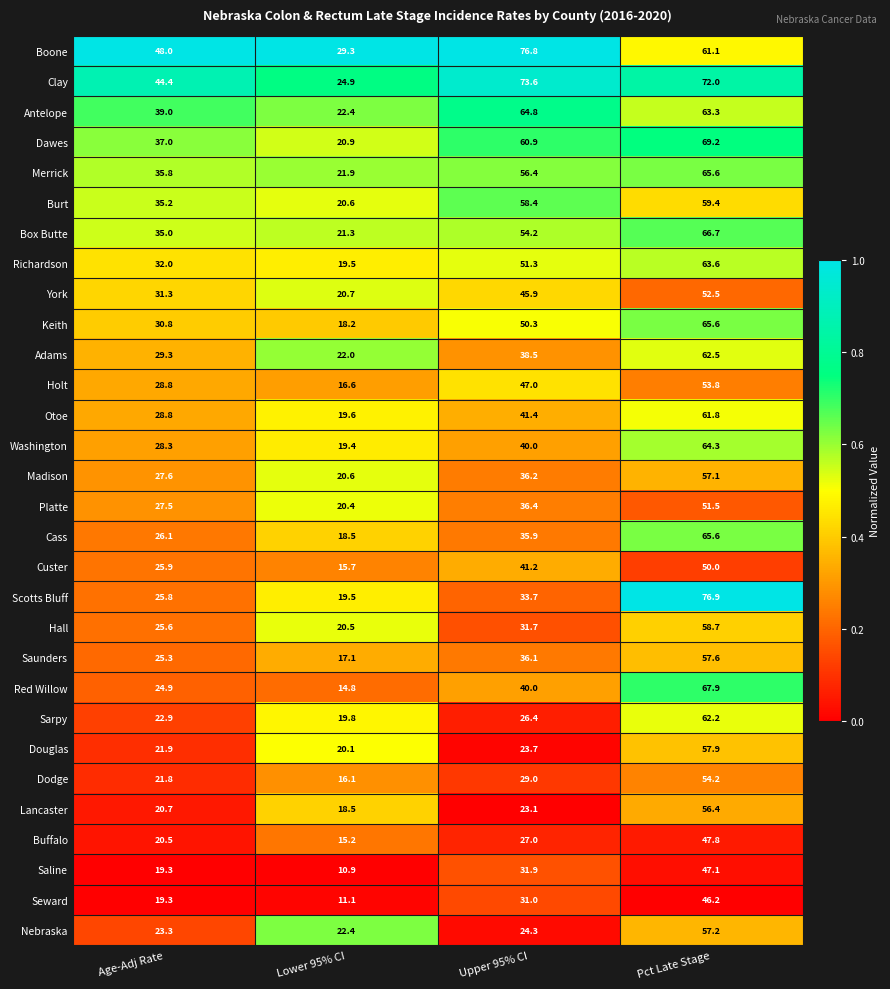

Which category has the highest value in the Hall series?

Pct Late Stage